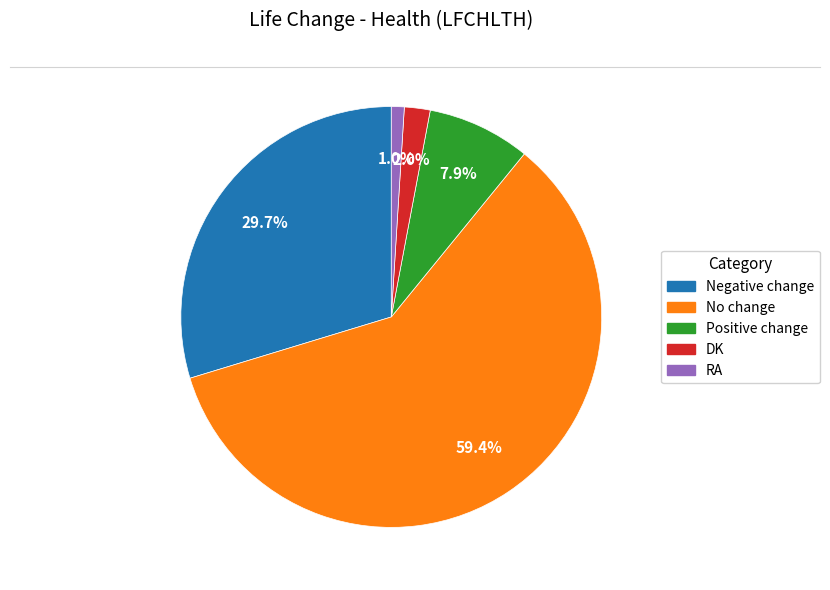

What is the smallest slice in the pie chart?

RA